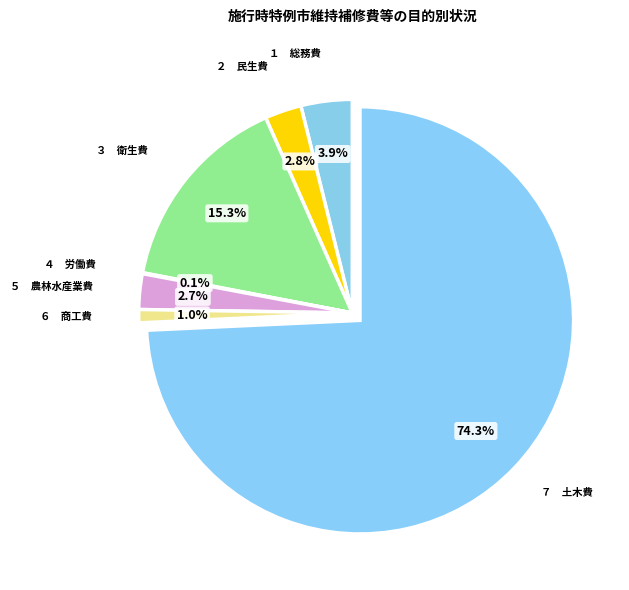

Which slice is the smallest?

４　労働費